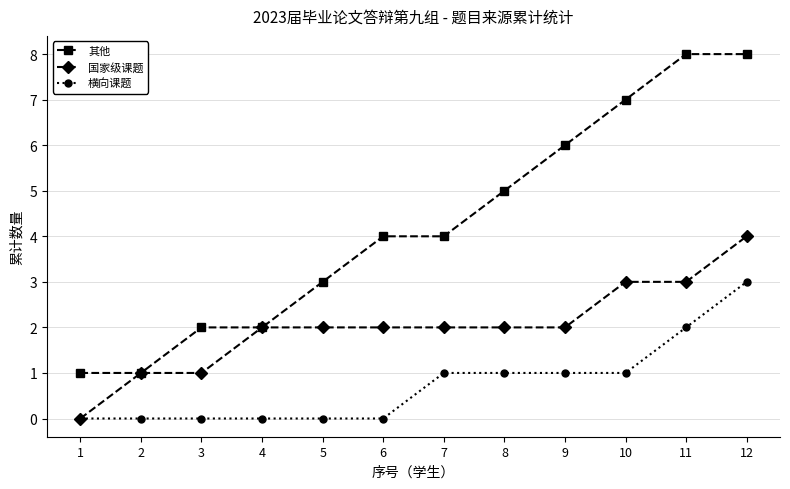

What is the maximum value shown in the chart?

8